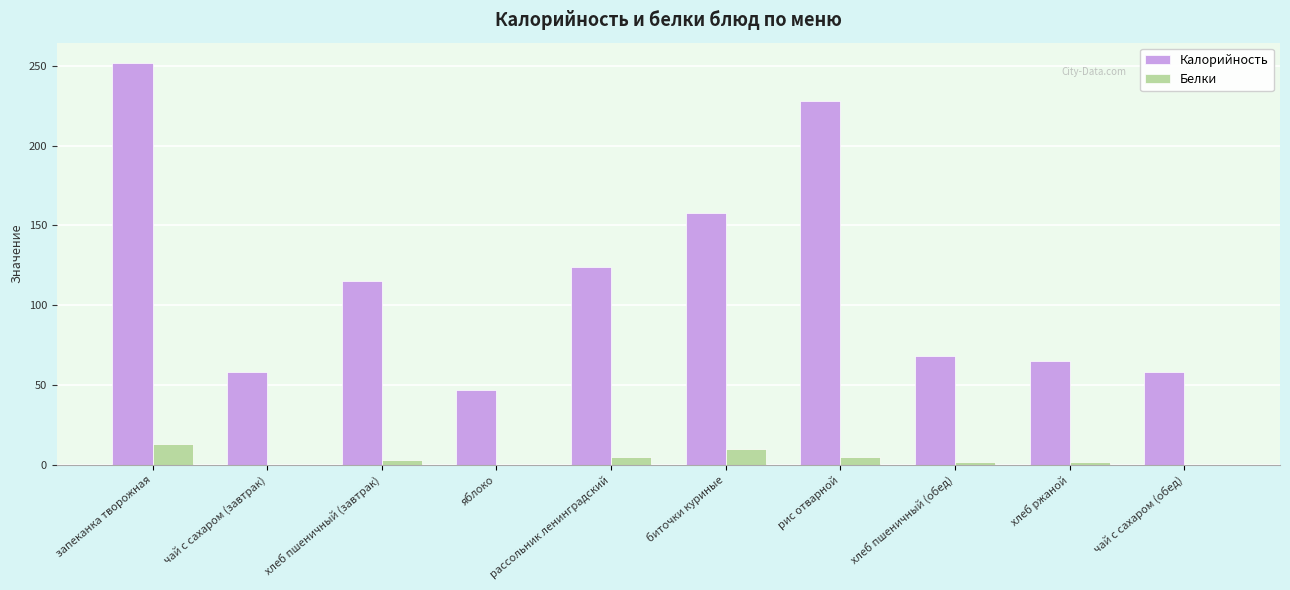

The Белки series shows 0 at яблоко. True or false?

True